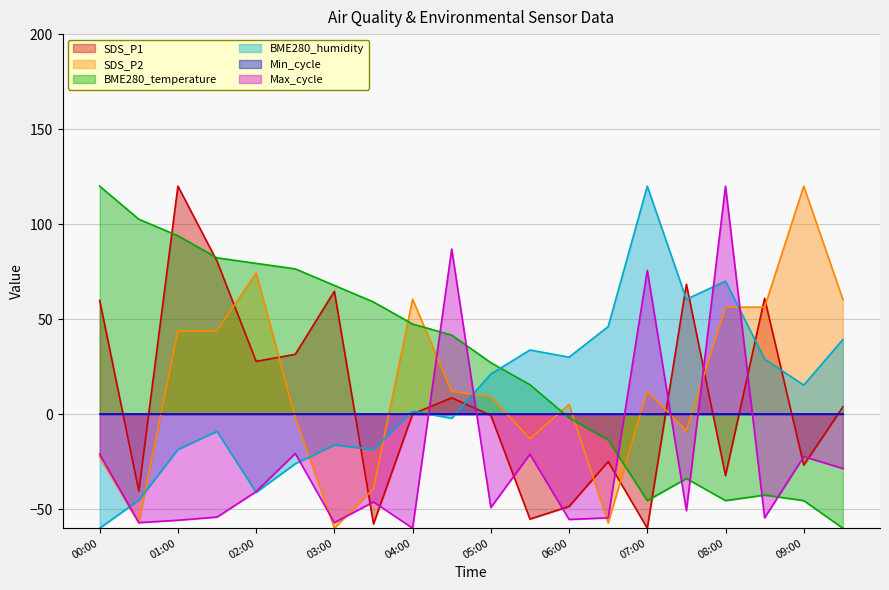

What is the total value across all series at 08:00?

168.5